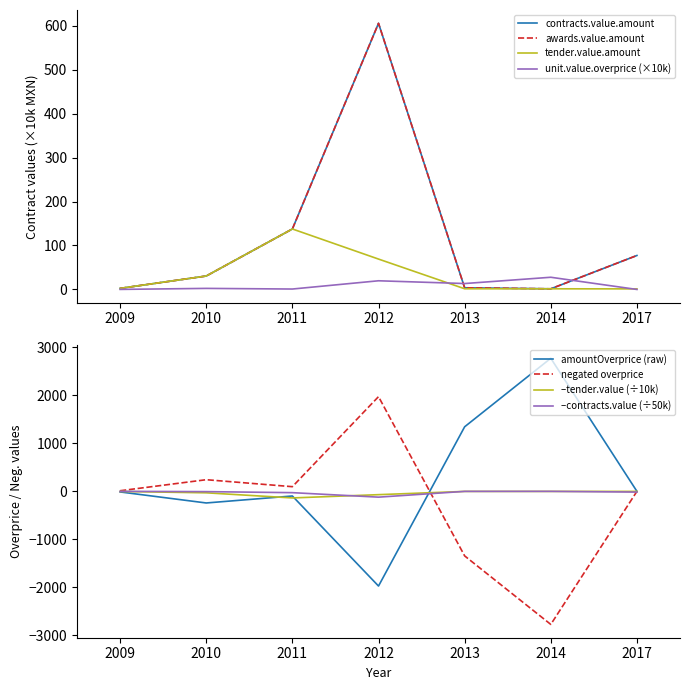

Where does the contracts.value.amount series first go above 30?

2010